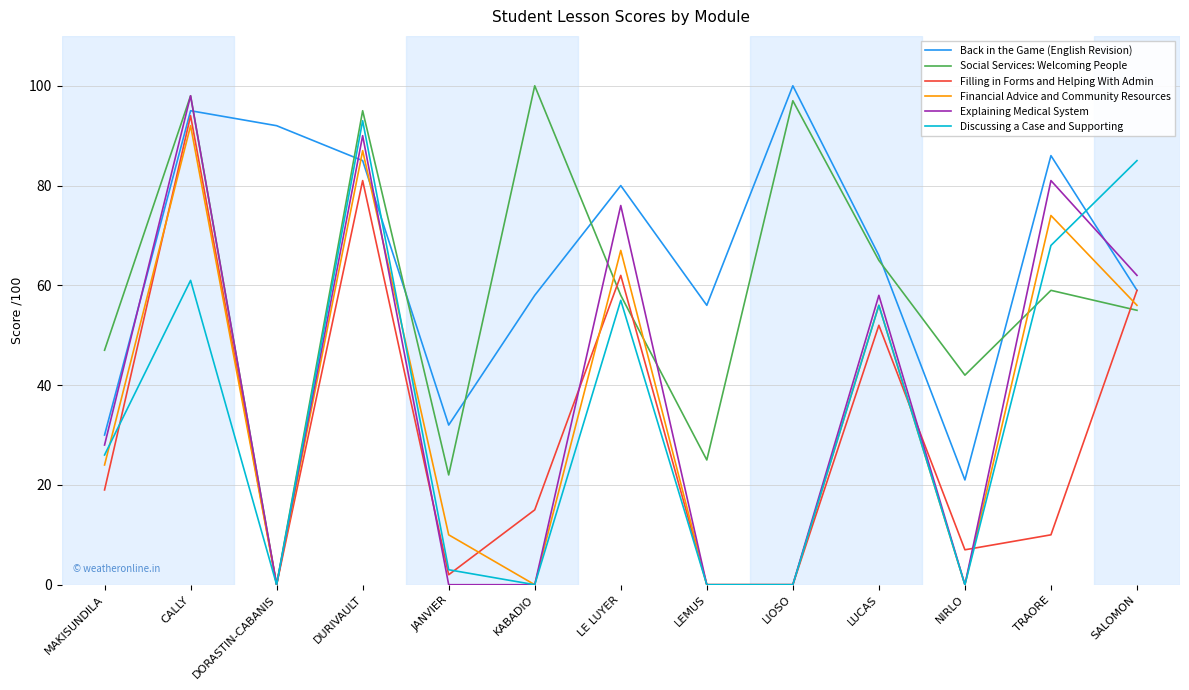

Which series changed the most between DORASTIN-CABANIS and TRAORE?

Explaining Medical System